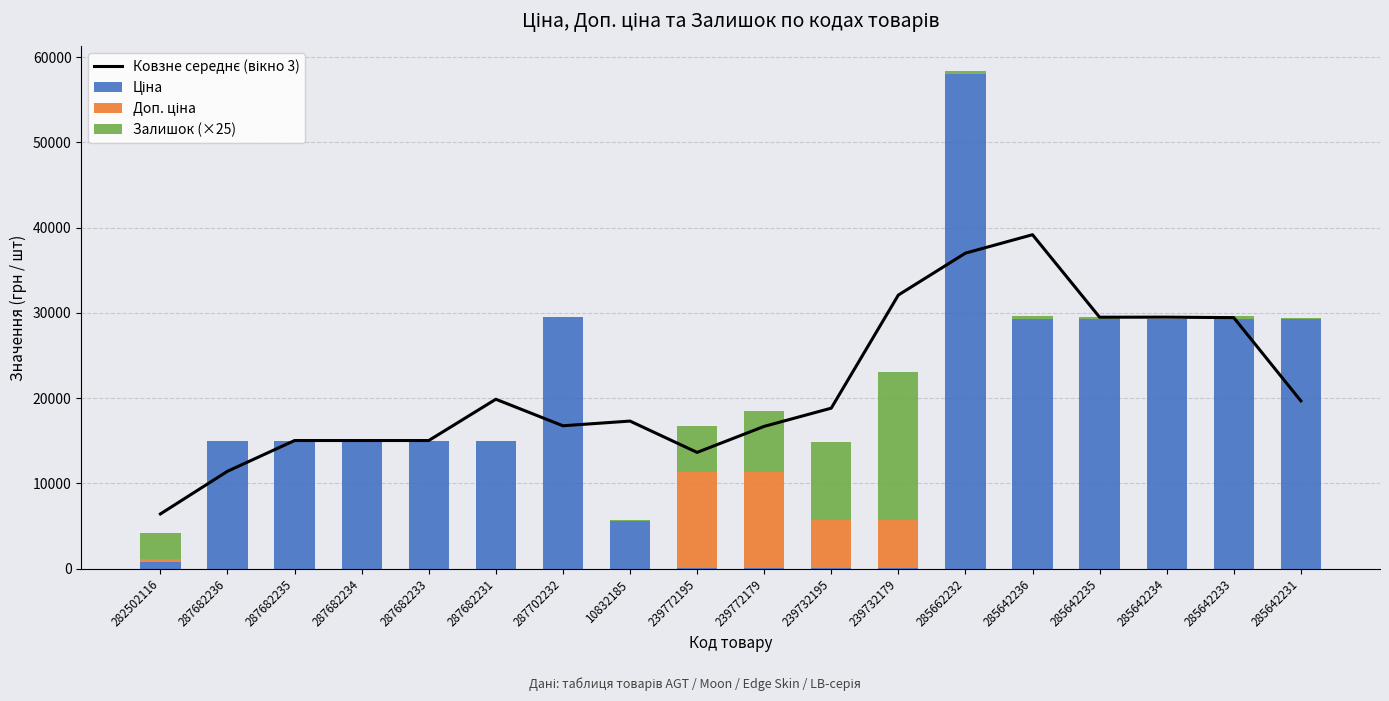

Which series changed the most between 282502116 and 285662232?

Ціна